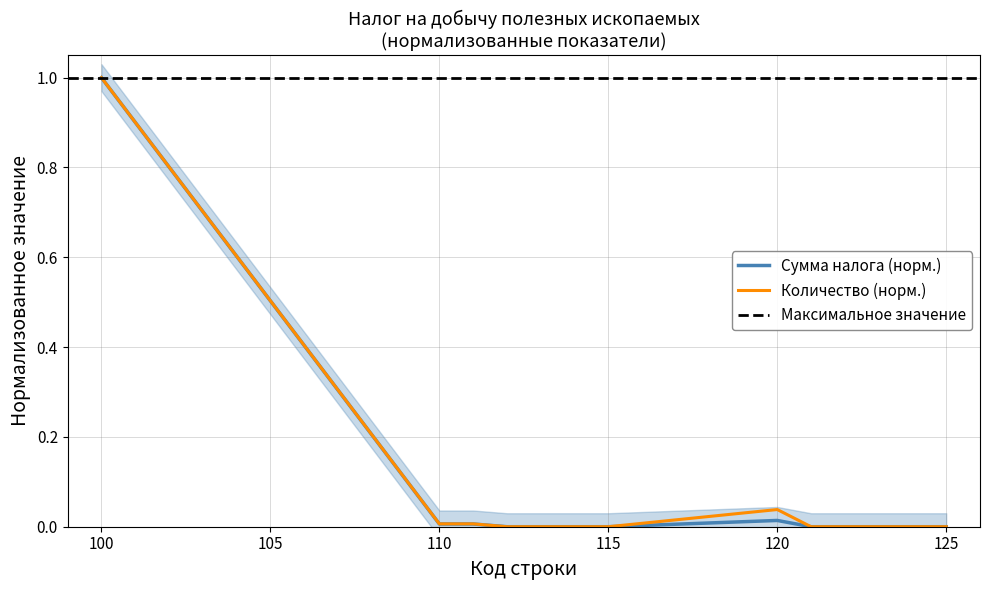

The value of Сумма налога, подлежащая уплате at 122 is -0.5. True or false?

False